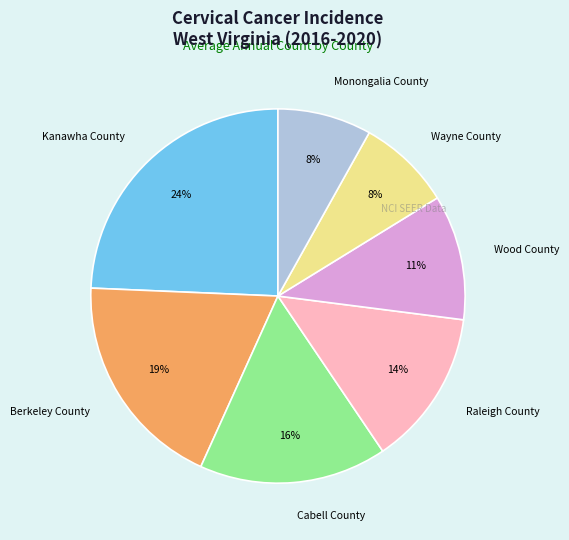

Between Cabell County and Wood County, which is larger?

Cabell County